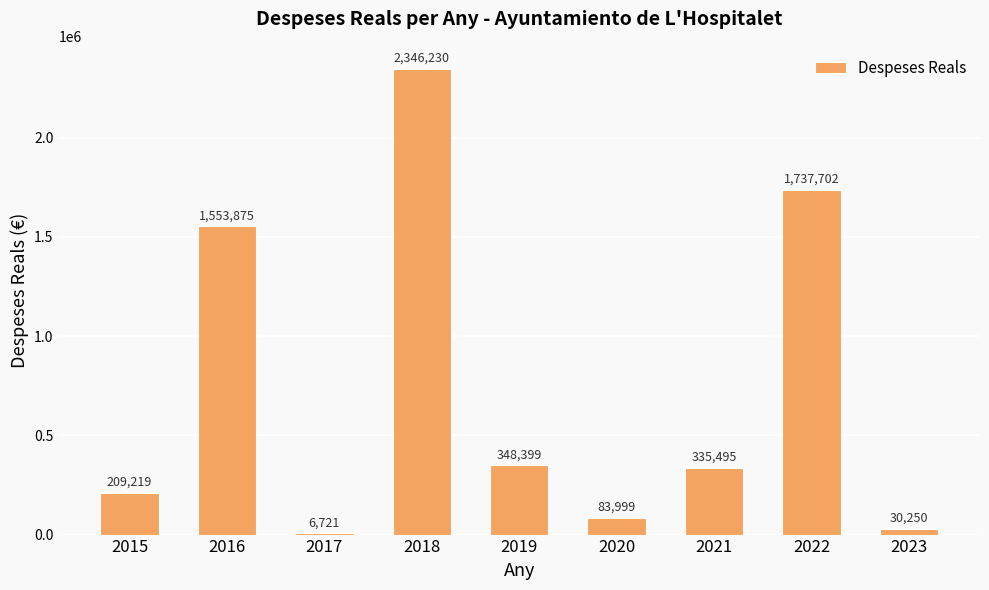

True or false: the data shows 348399.1 at 2019.

True